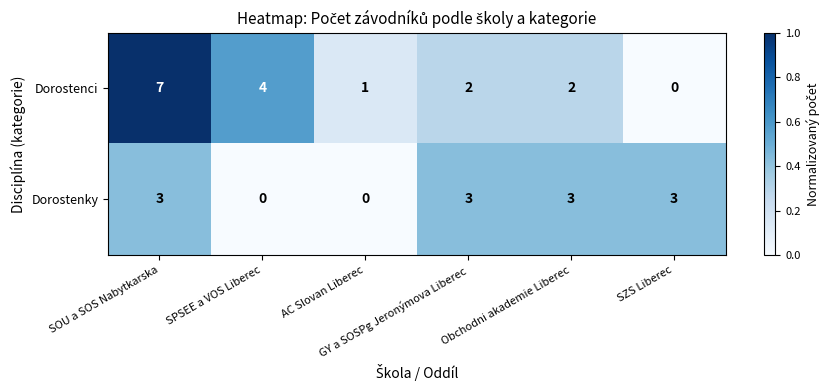

What is the greatest value displayed?

7